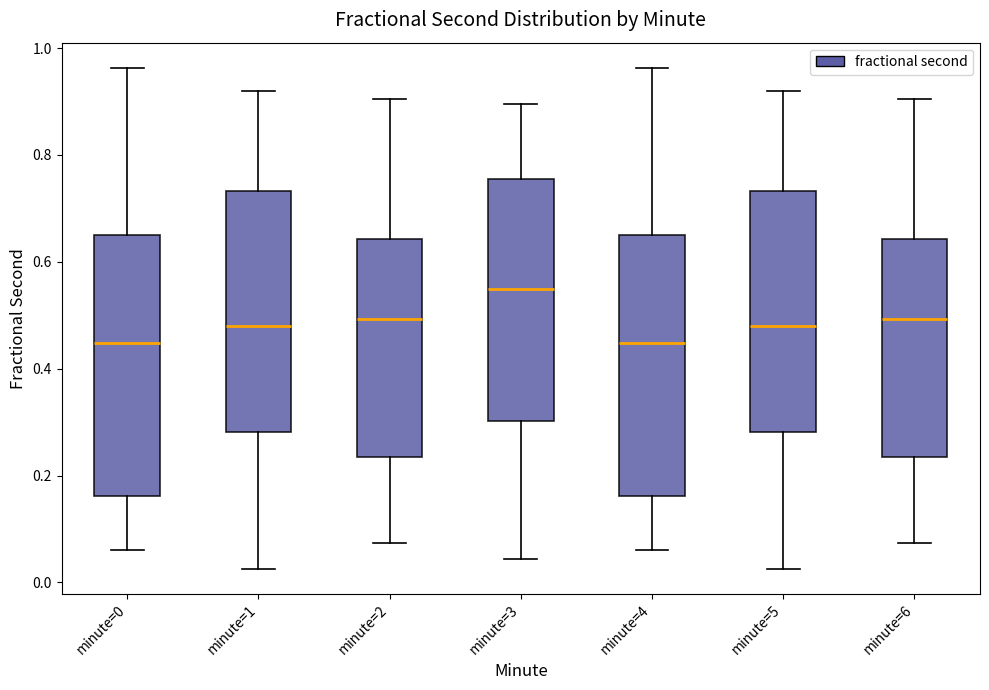

Reading left to right, transcribe this box plot: for each box, give where its median line is, the range the box spans, and where its two whiskers end, as read against the y-axis. The values are not printed on the chart, so give them approximately, as read against the axis.

minute=0: median 0.44, box 0.16 to 0.64, whiskers 0.06 to 0.96
minute=1: median 0.48, box 0.28 to 0.74, whiskers 0.02 to 0.92
minute=2: median 0.50, box 0.24 to 0.64, whiskers 0.08 to 0.90
minute=3: median 0.54, box 0.30 to 0.76, whiskers 0.04 to 0.90
minute=4: median 0.44, box 0.16 to 0.64, whiskers 0.06 to 0.96
minute=5: median 0.48, box 0.28 to 0.74, whiskers 0.02 to 0.92
minute=6: median 0.50, box 0.24 to 0.64, whiskers 0.08 to 0.90